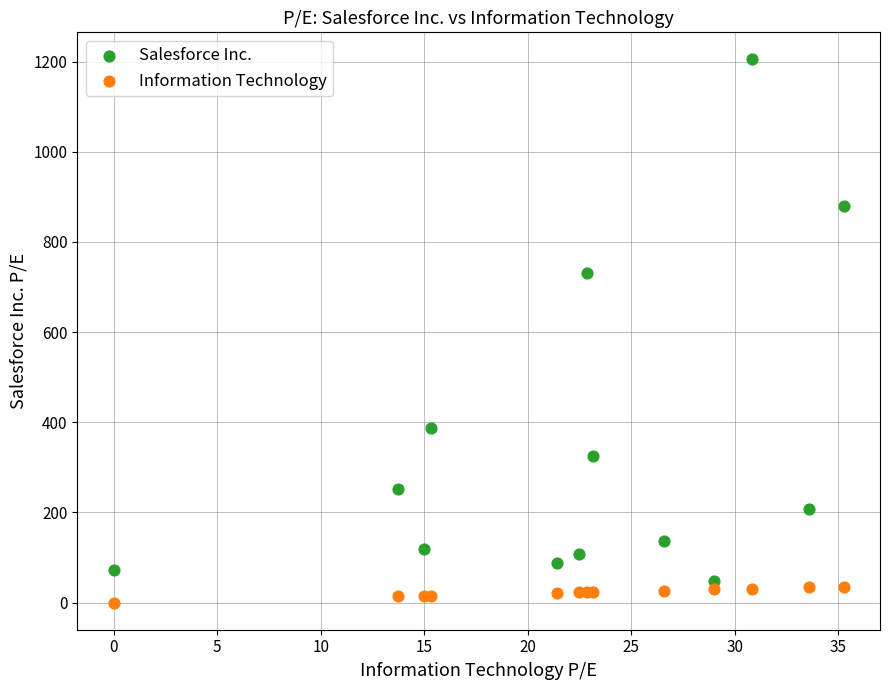

Across all series, what Y value is closest to 602?

731.1